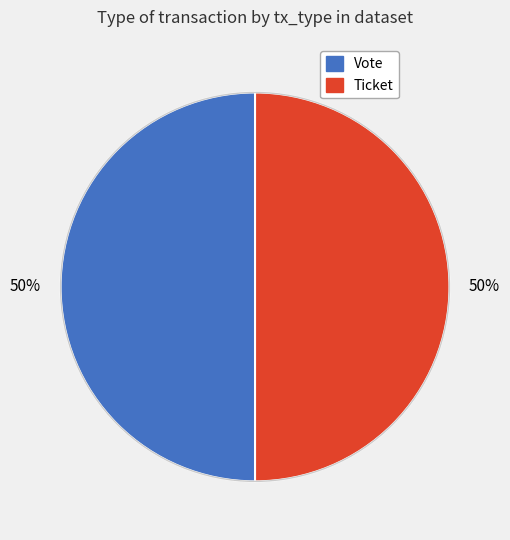

Is it true that Ticket is 50% of the pie?

True